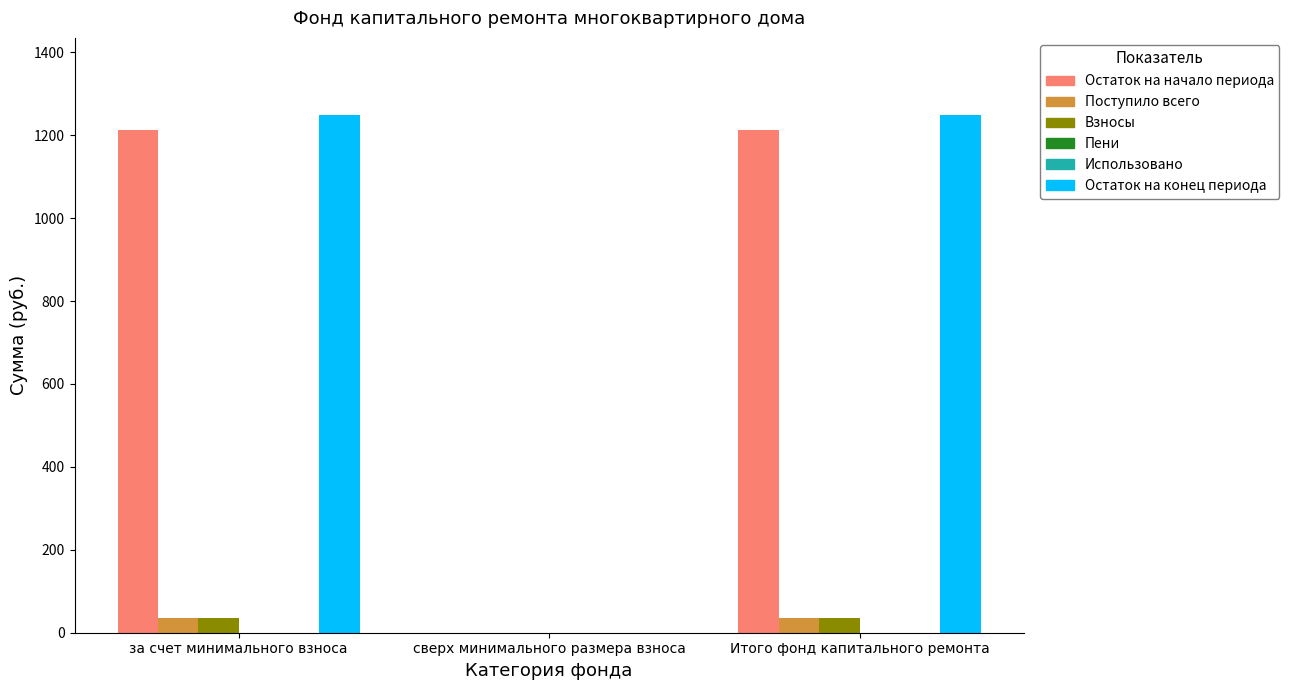

What is the value of the Остаток на начало периода bar at the 3rd from the left?

1212.7